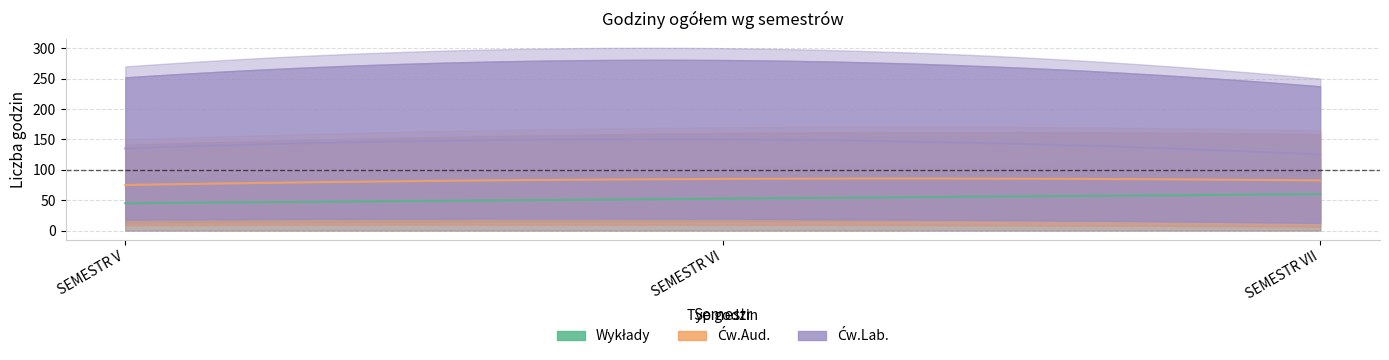

How many series are shown in this chart?

3